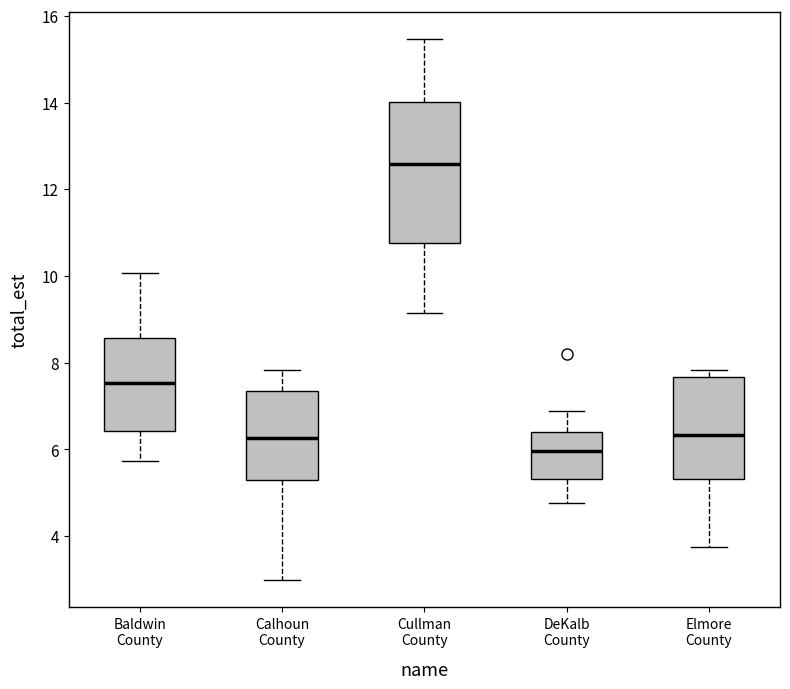

Which box is the tallest, from its lower edge to its upper edge?

Cullman County